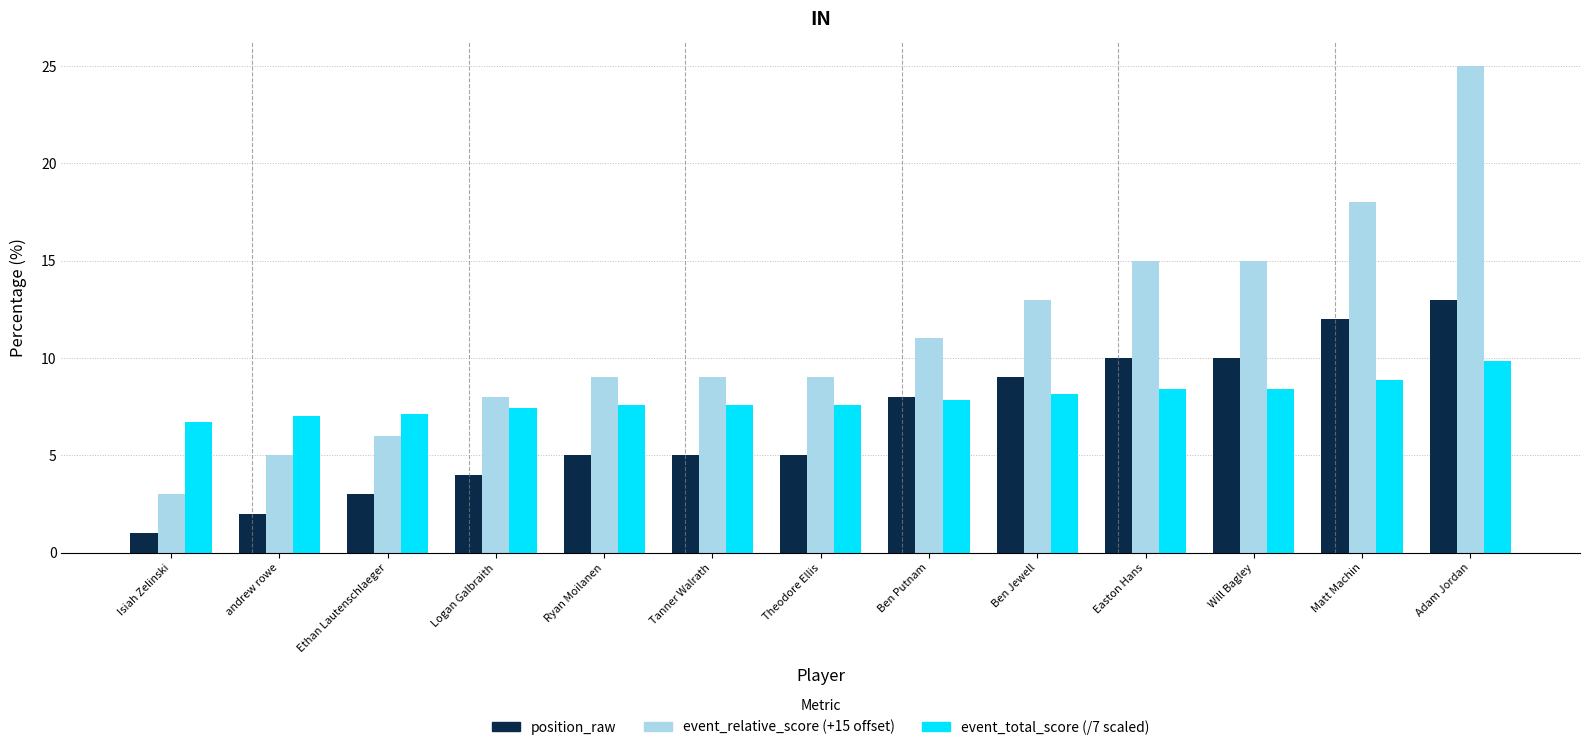

What is the total value across all series at Isiah Zelinski?

10.7